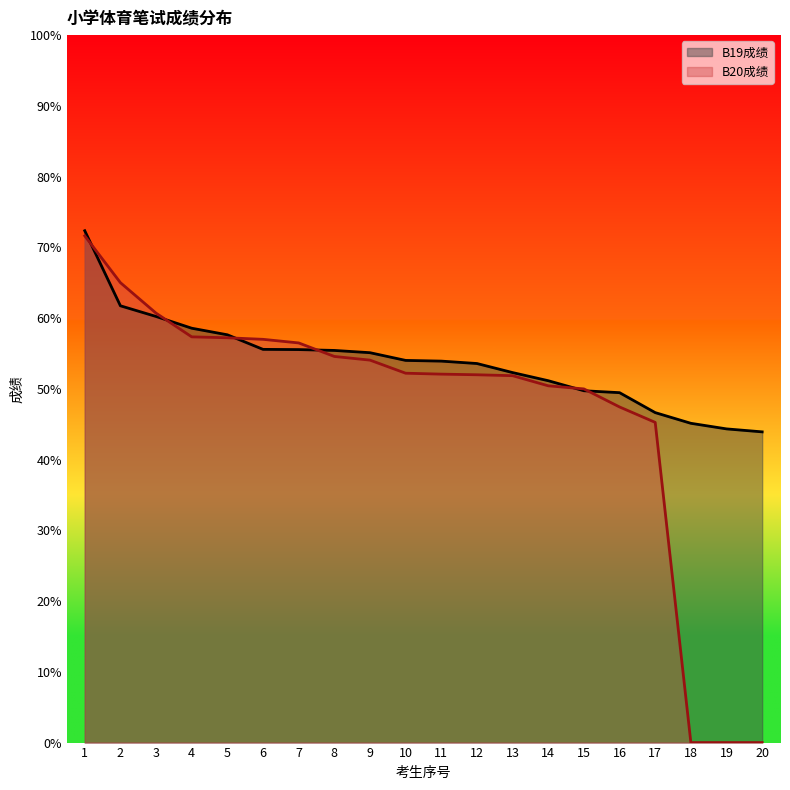

Where is B19成绩 nearest to the value 58?

5